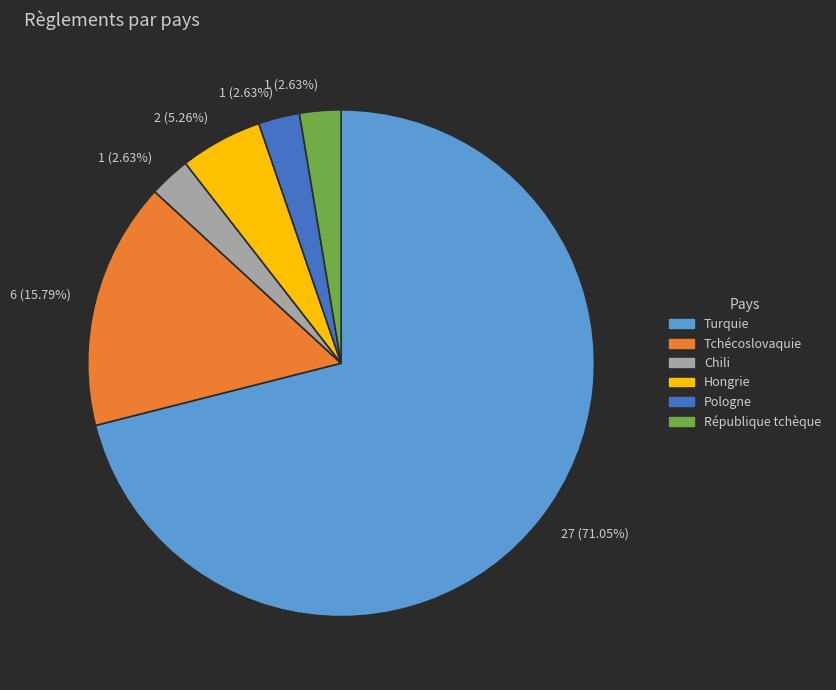

Count the number of slices in the pie.

6